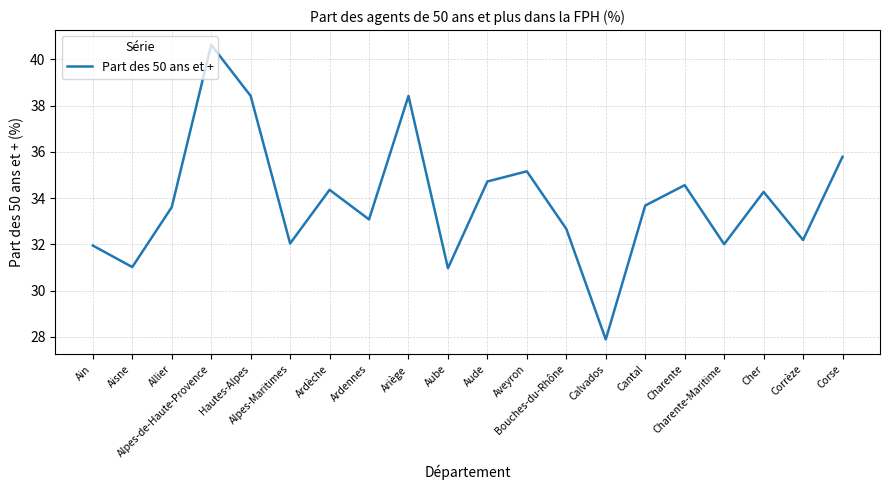

What is the sum of all values?

677.4